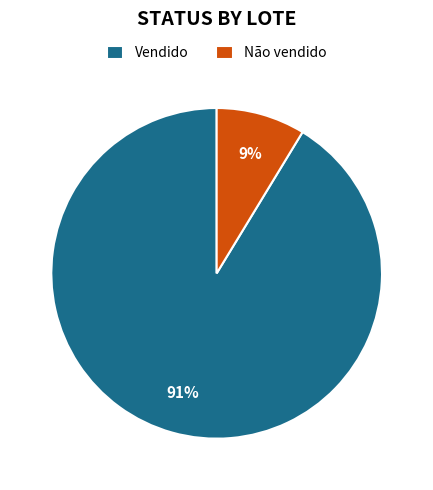

Is Não vendido the majority of the pie?

No